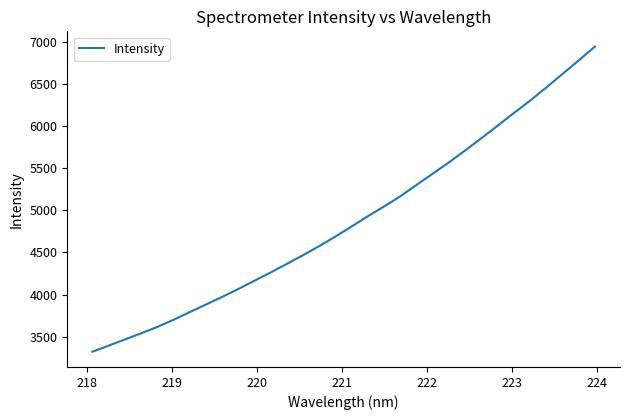

What is the difference between the maximum and minimum values?

3631.0